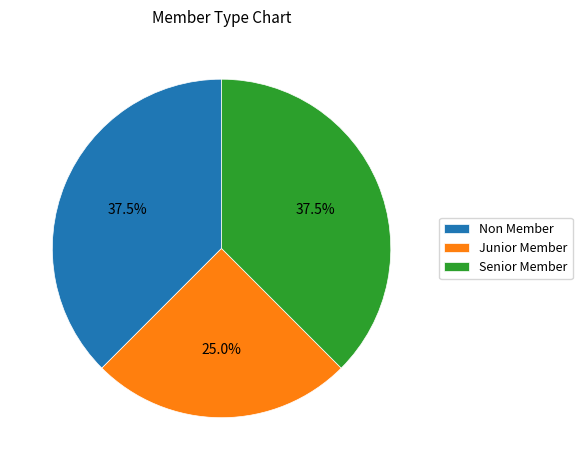

What is the smallest slice in the pie chart?

Junior Member